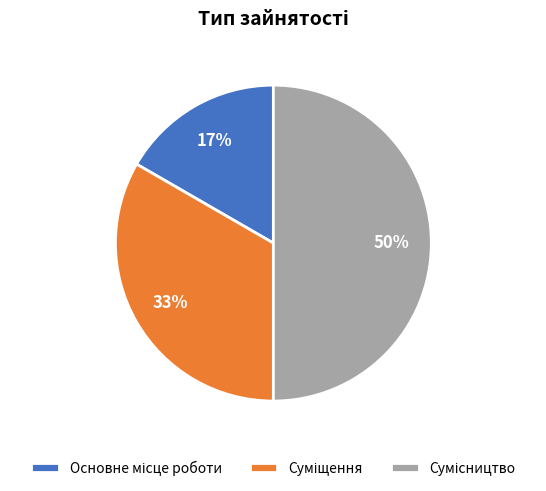

To the nearest percent, what is the average slice percentage?

33%